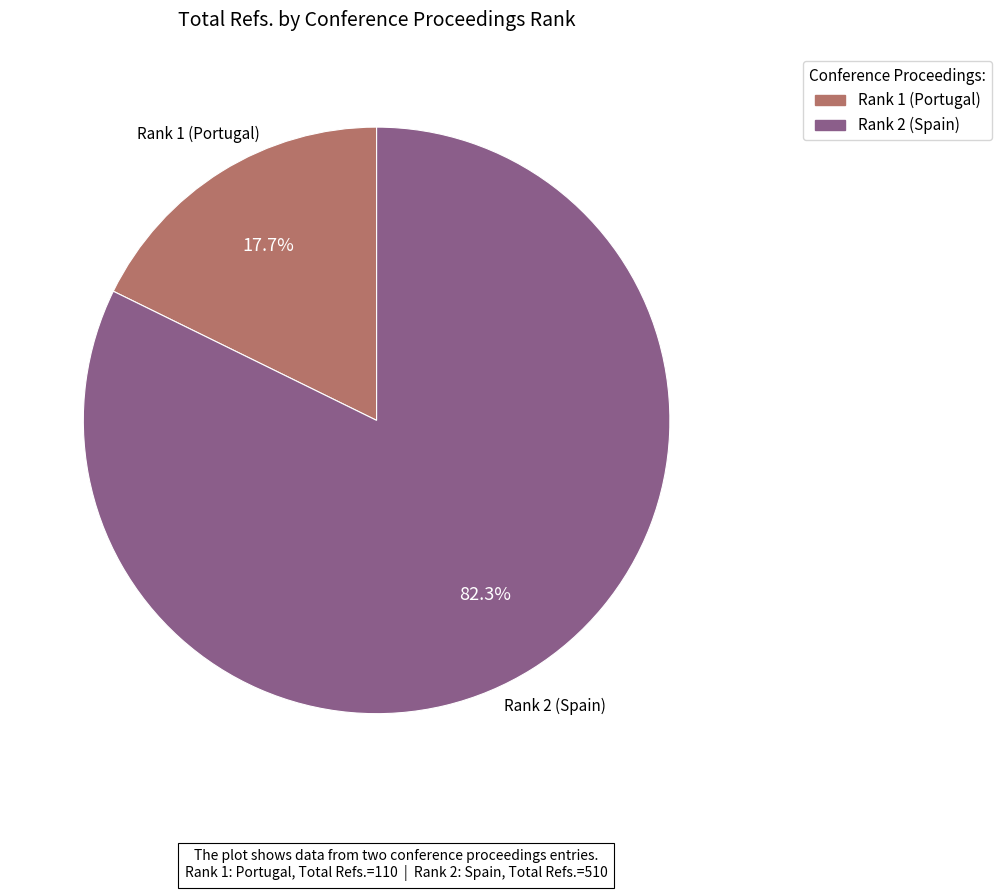

What is the ratio of the value at Rank 2 (Spain) to the value at Rank 1 (Portugal)?

4.6